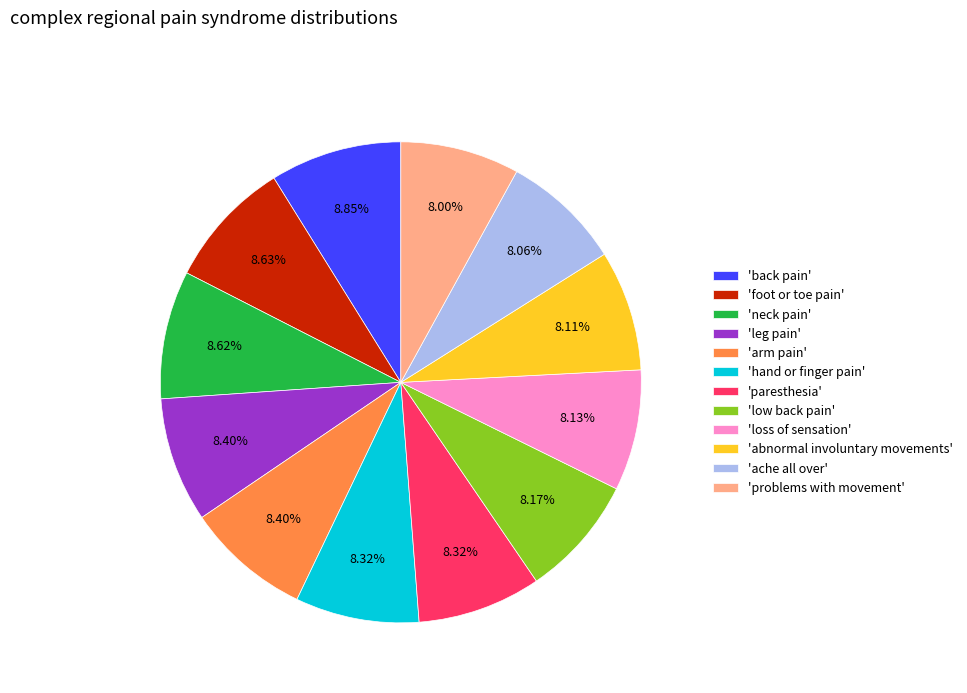

Is there any slice that represents more than half of the pie?

No